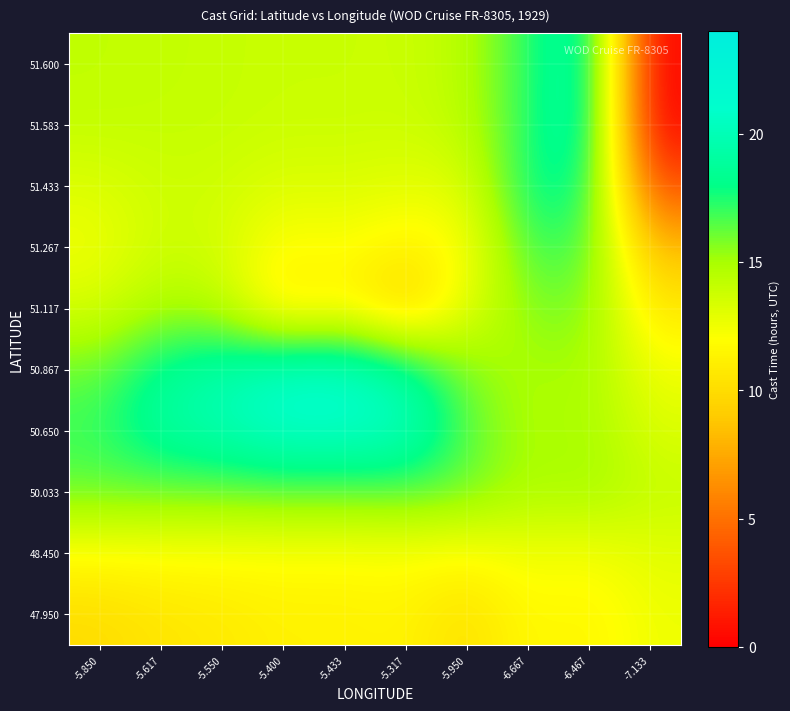

At -6.467, list the series in order from largest to smallest.

51.583, 51.600, 51.433, 51.267, 51.117, 50.033, 50.867, 50.650, 48.450, 47.950